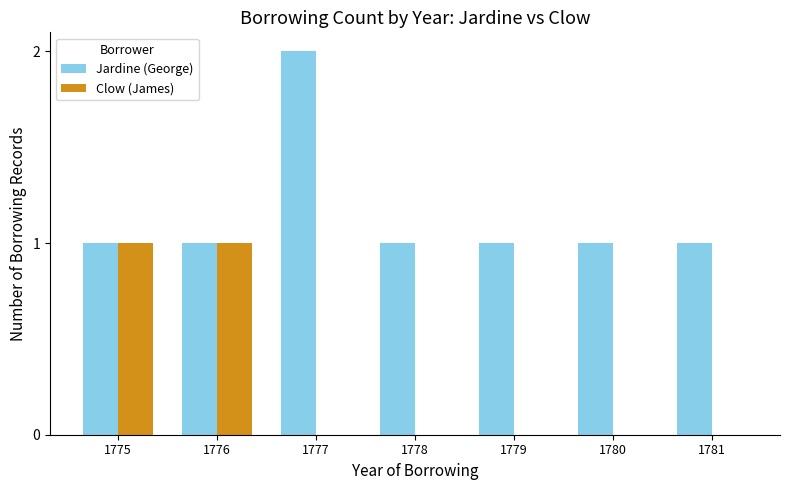

The Clow (James) series shows 1 at 1777. True or false?

False